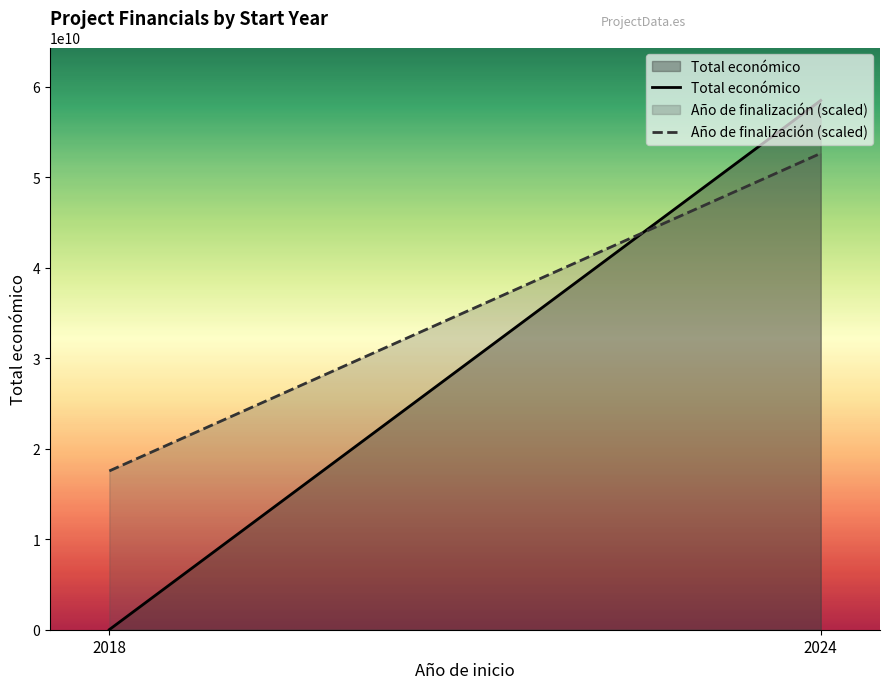

Is it true that Total económico equals 58464730043.0 at 2024?

True